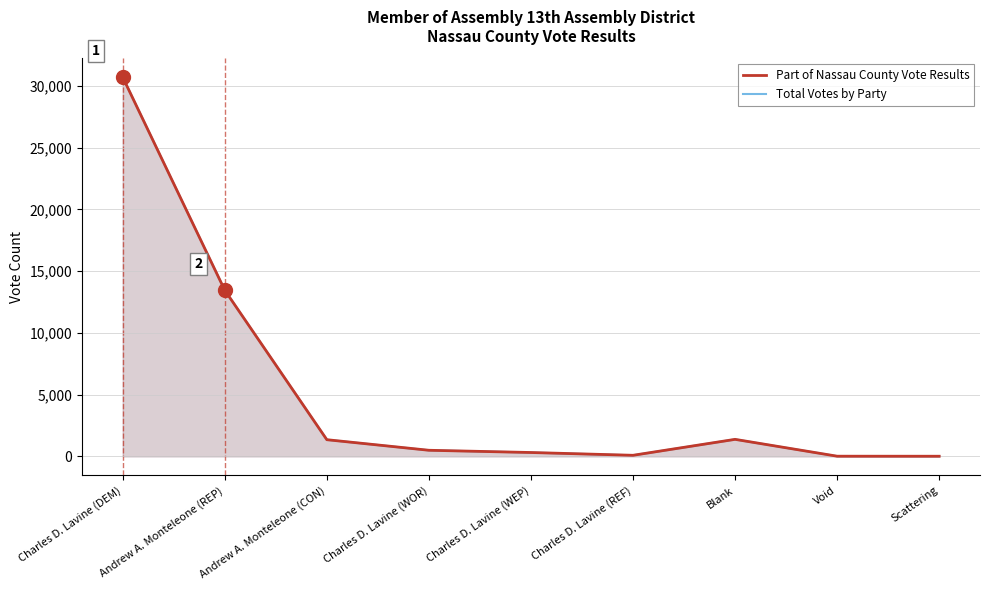

True or false: Part of Nassau County Vote Results and Total Votes by Party intersect in this chart.

False